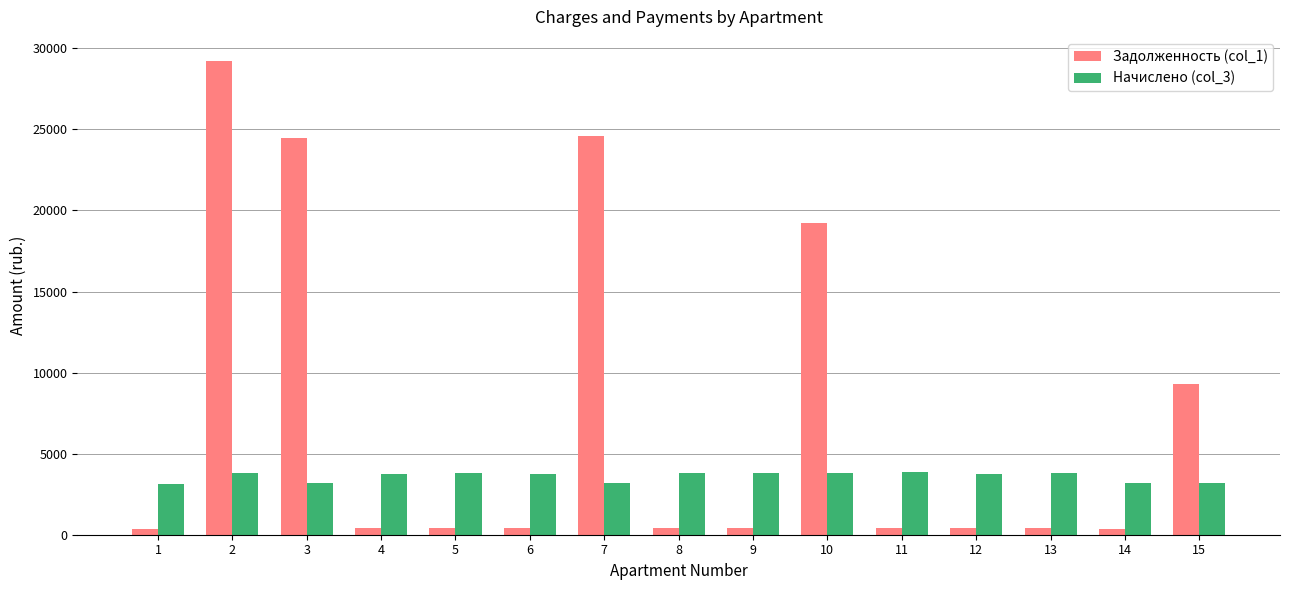

What is the spread (max minus min) of values at 4?

3355.5